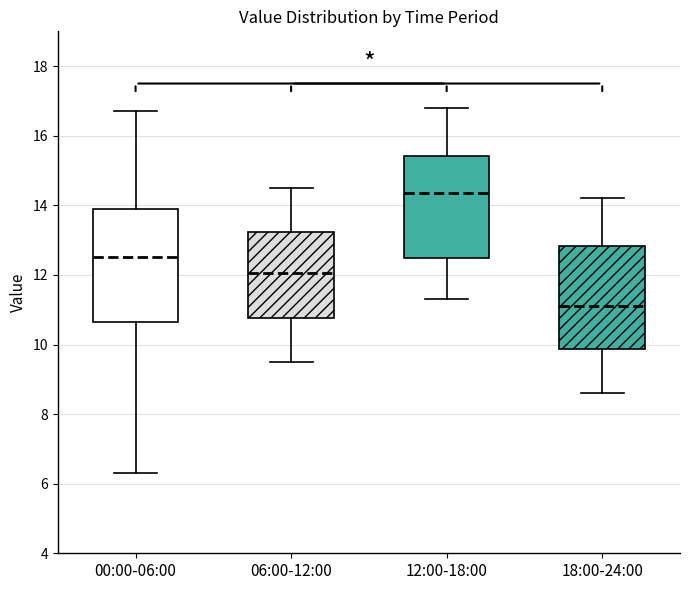

Where is the lower edge of the box for 18:00-24:00 on the y-axis? The values are not printed on the chart, so give them approximately, as read against the axis.

9.8